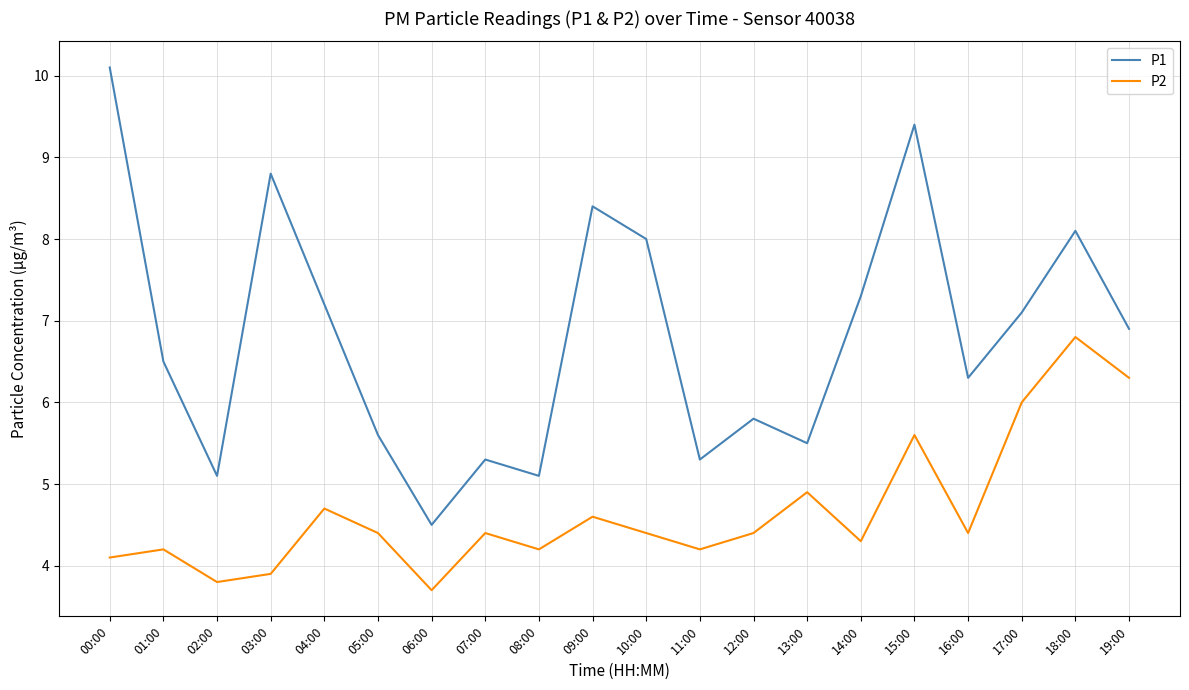

Does the chart have visible grid lines?

Yes